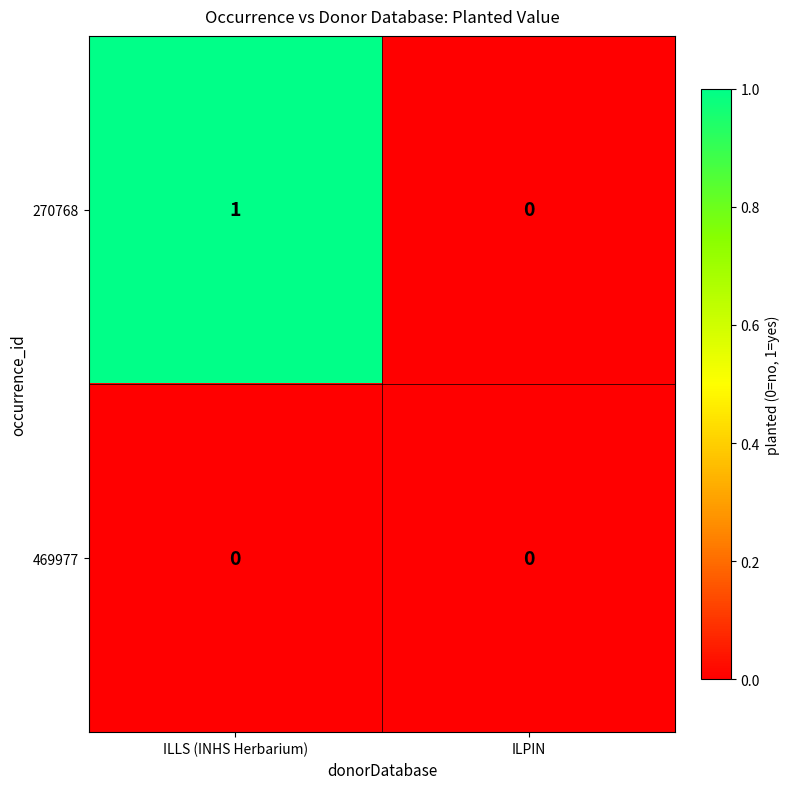

Count the number of data series in this chart.

2